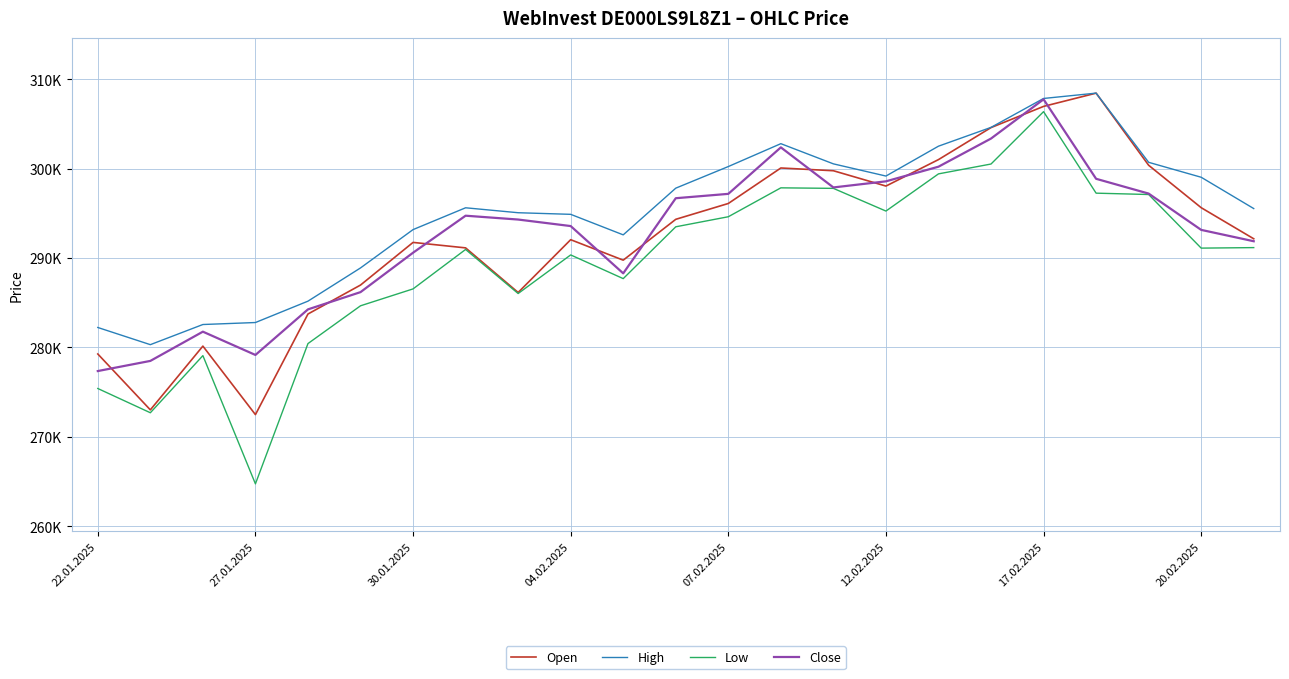

Does the chart have visible grid lines?

Yes